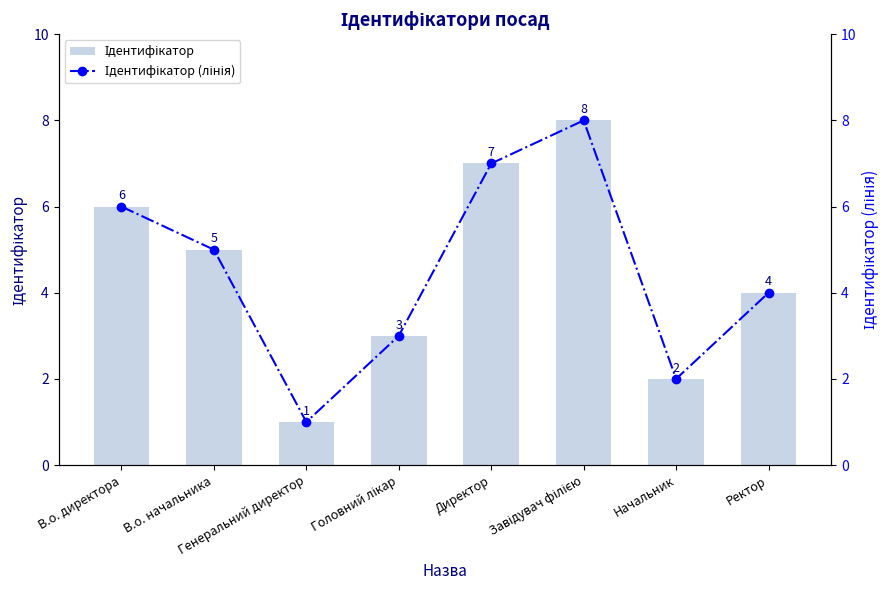

Which category has the highest value in the Ідентифікатор series?

Завідувач філією